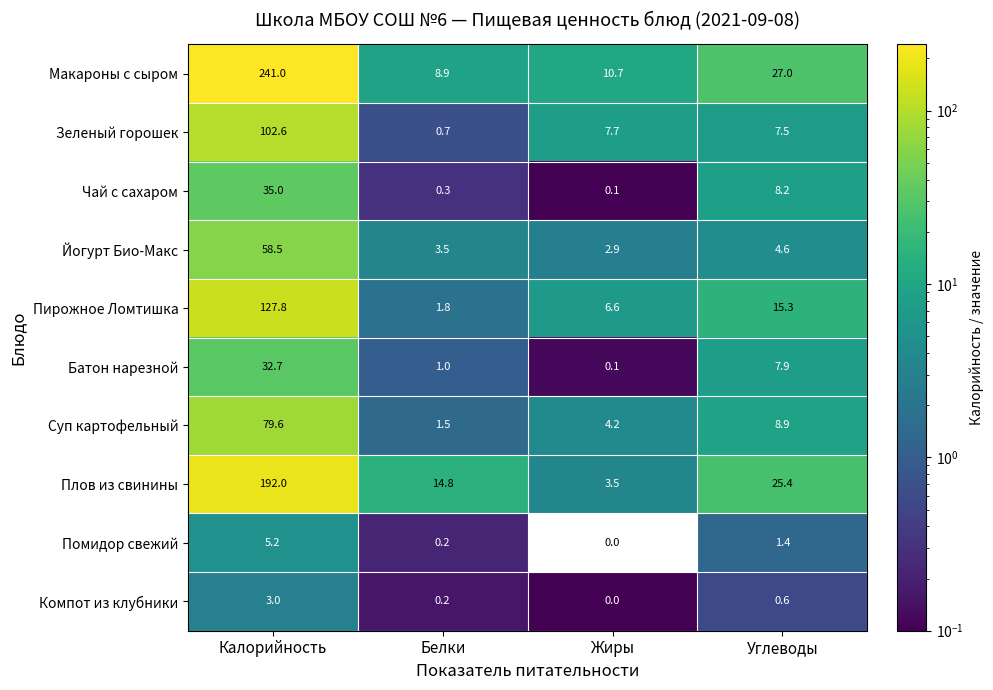

Which series changed the most between Белки and Жиры?

Плов из свинины